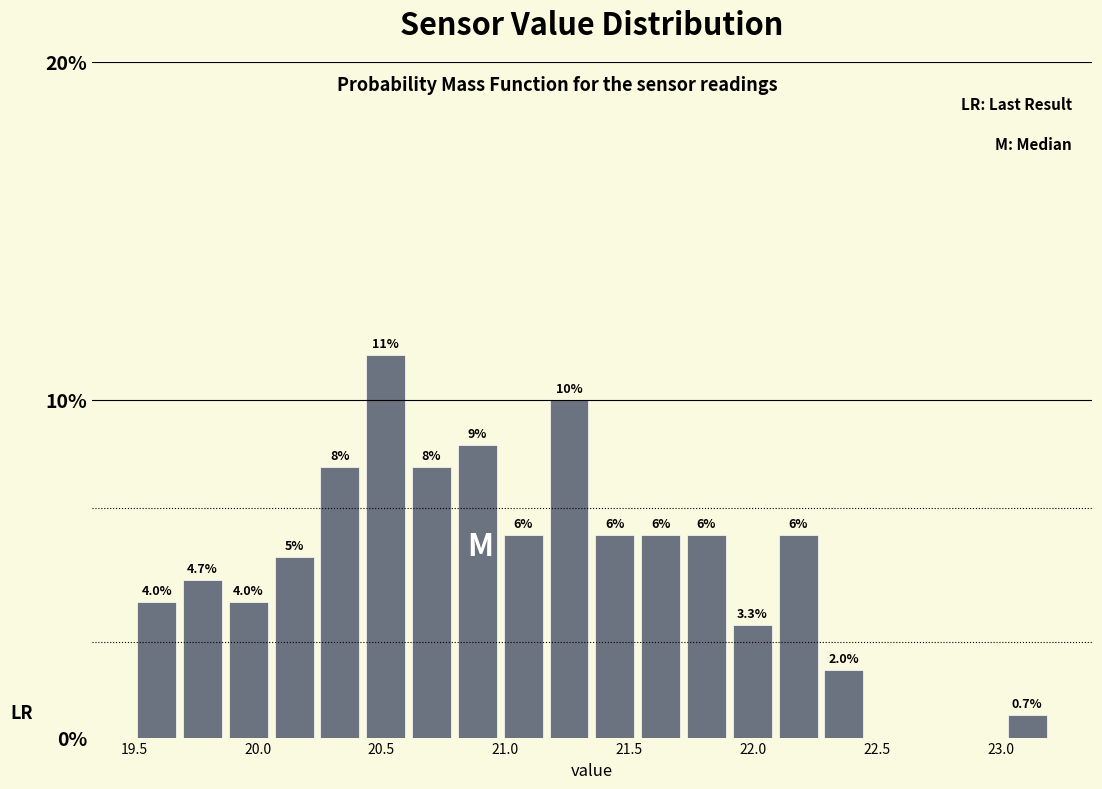

Read against the x-axis, roughly where is the centre of the tallest bar?

20.50